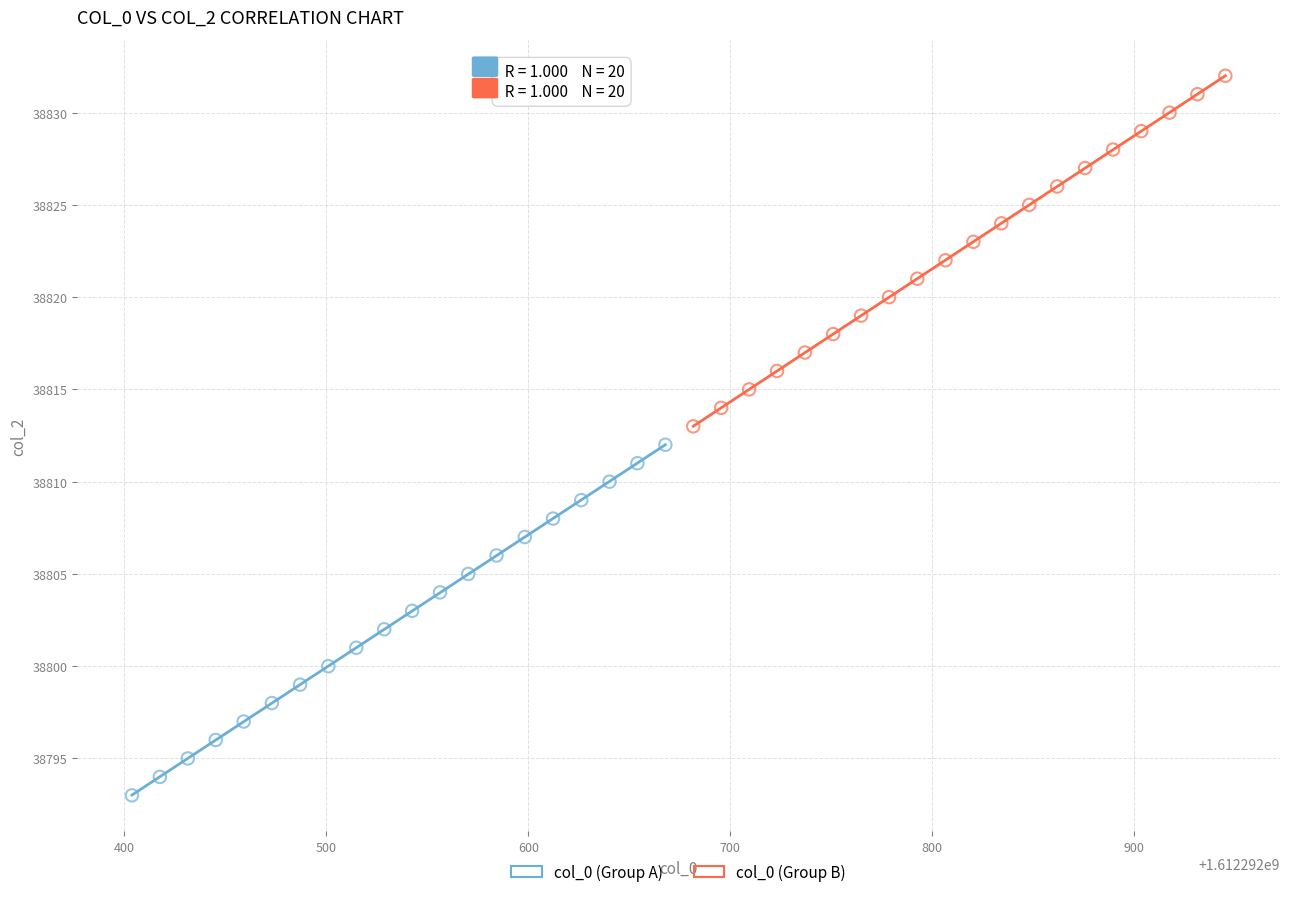

Which series contains the highest Y value?

col_0 (Group B)